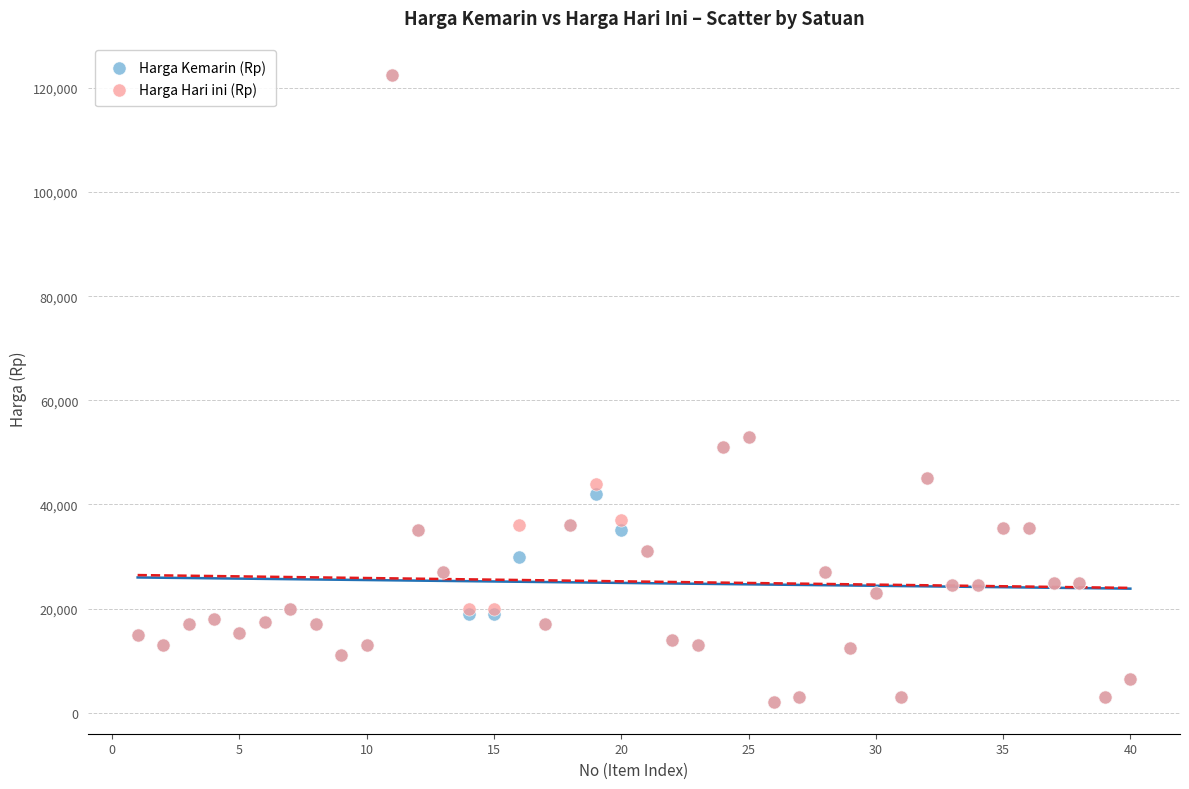

What are all the series names shown in the legend?

Harga Kemarin (Rp), Harga Hari ini (Rp)